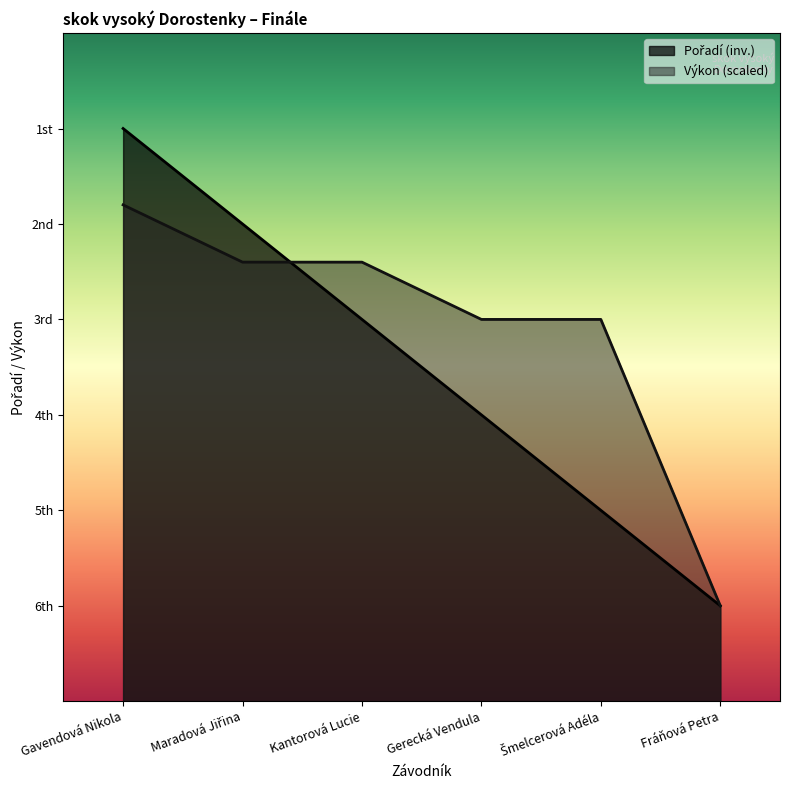

List the labels in order of value, largest first.

Gavendová Nikola, Maradová Jiřina, Kantorová Lucie, Gerecká Vendula, Šmelcerová Adéla, Fráňová Petra